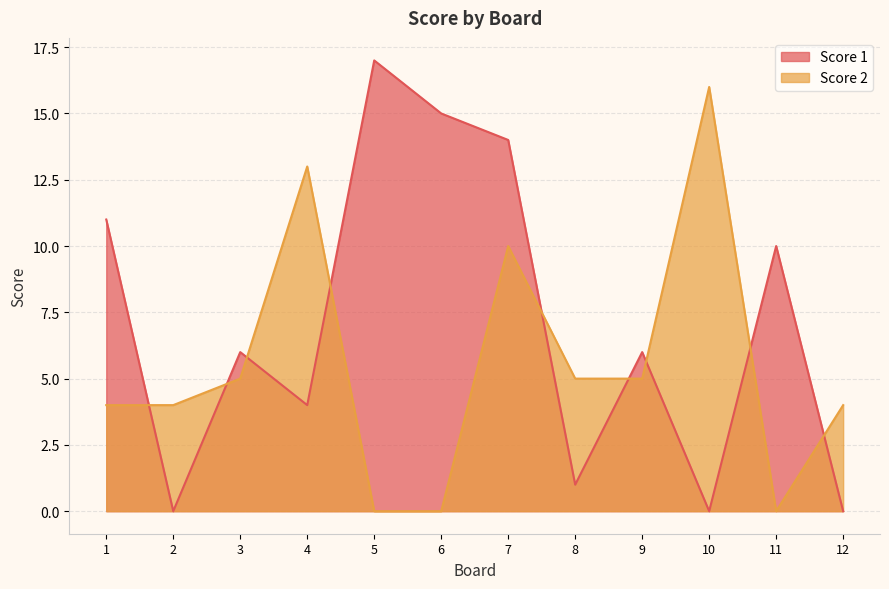

Between which two adjacent categories do Score 1 and Score 2 first intersect?

1 and 2